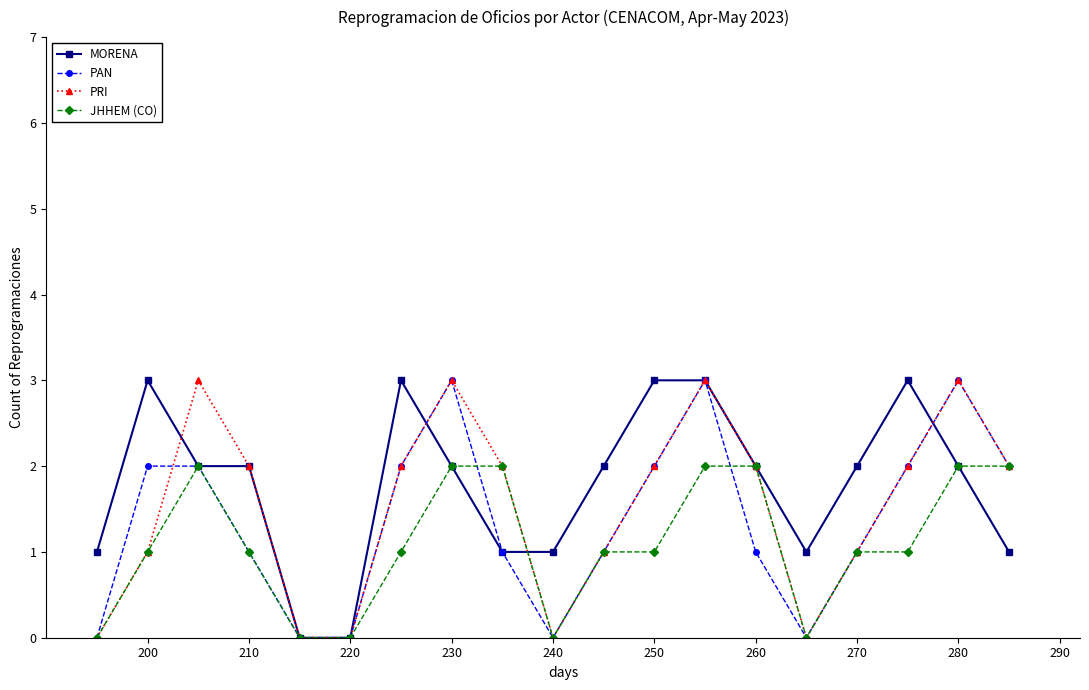

What is the value of the MORENA point at the 11th from the left?

2